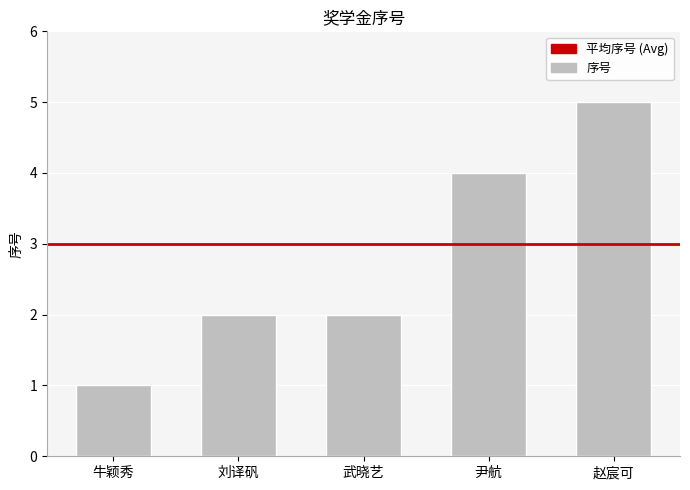

At which category does the chart reach its minimum across all series?

牛颖秀